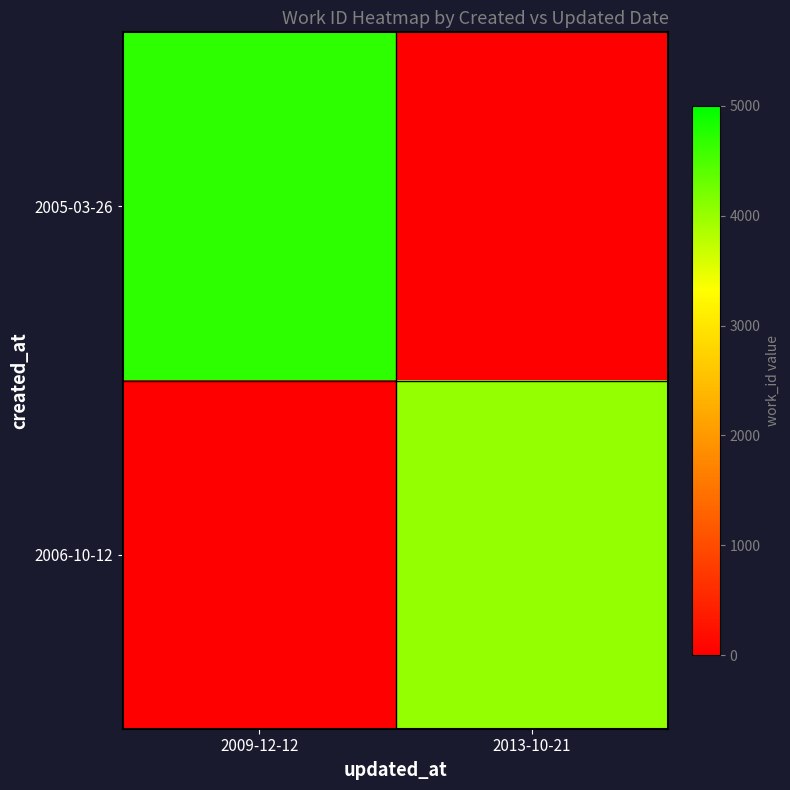

Which series has the largest range (max minus min)?

2005-03-26